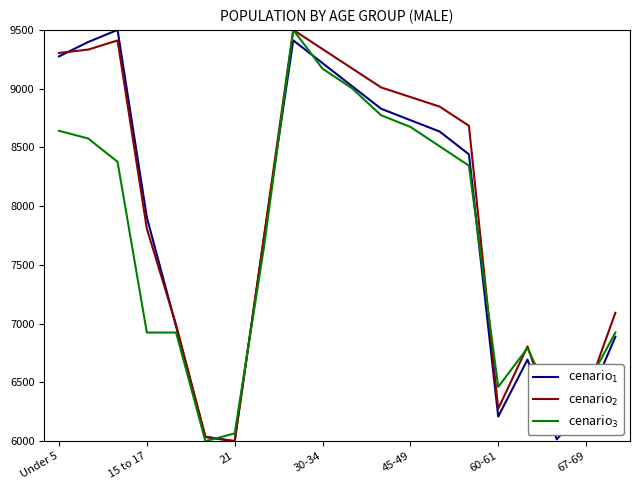

What is the smallest value displayed?

6000.0